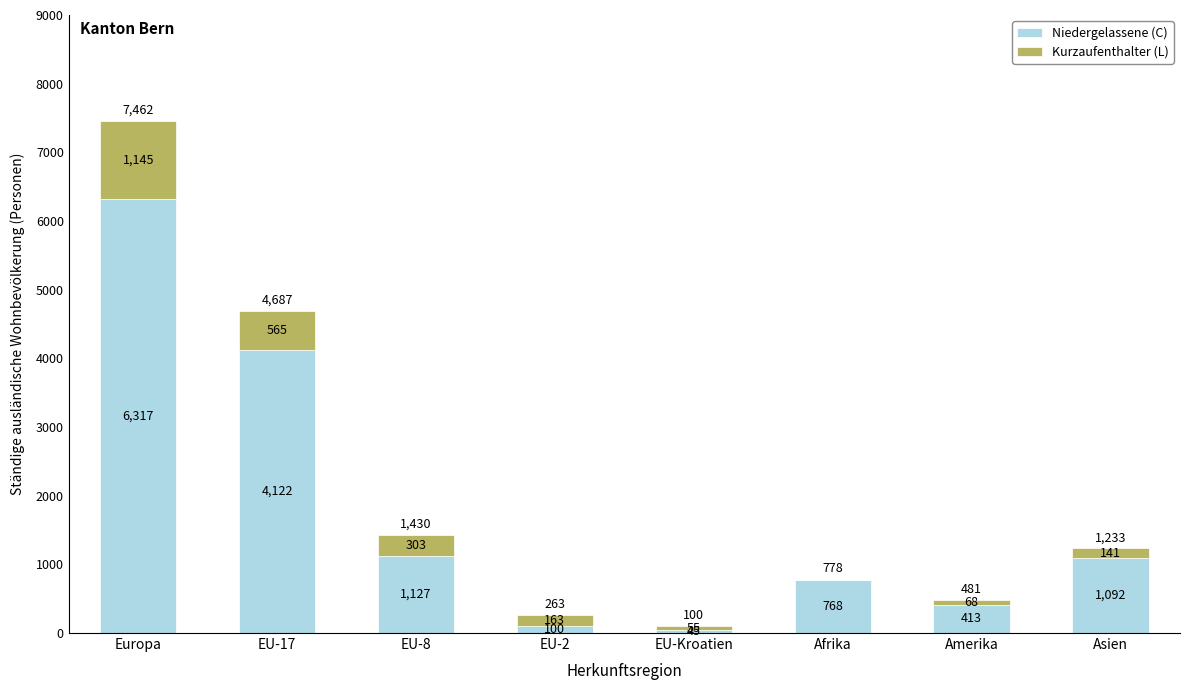

Are the bars grouped side by side (vs. stacked)?

No